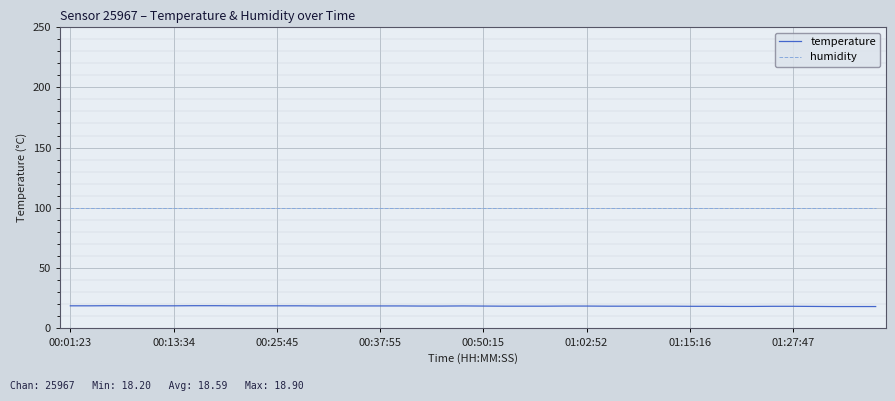

True or false: temperature and humidity cross at least once.

False